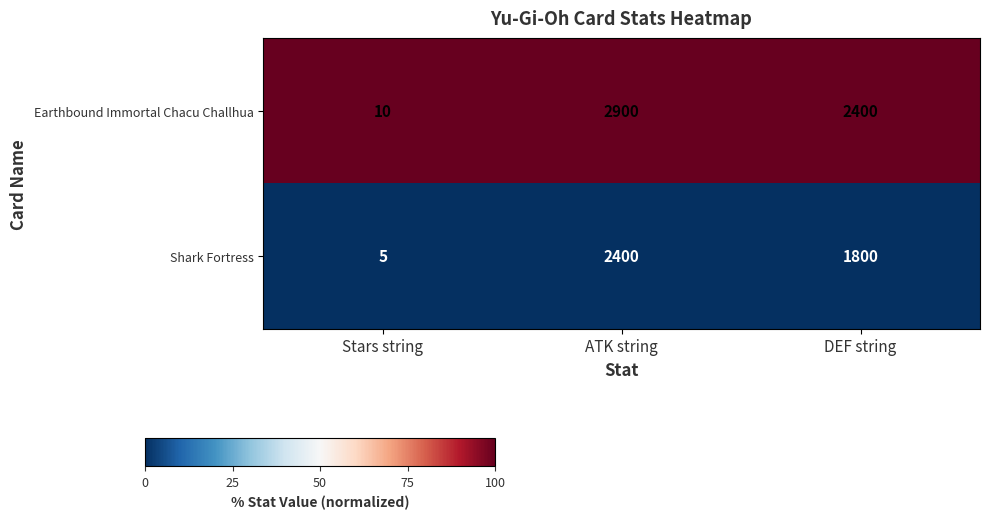

How many series are shown in this chart?

2